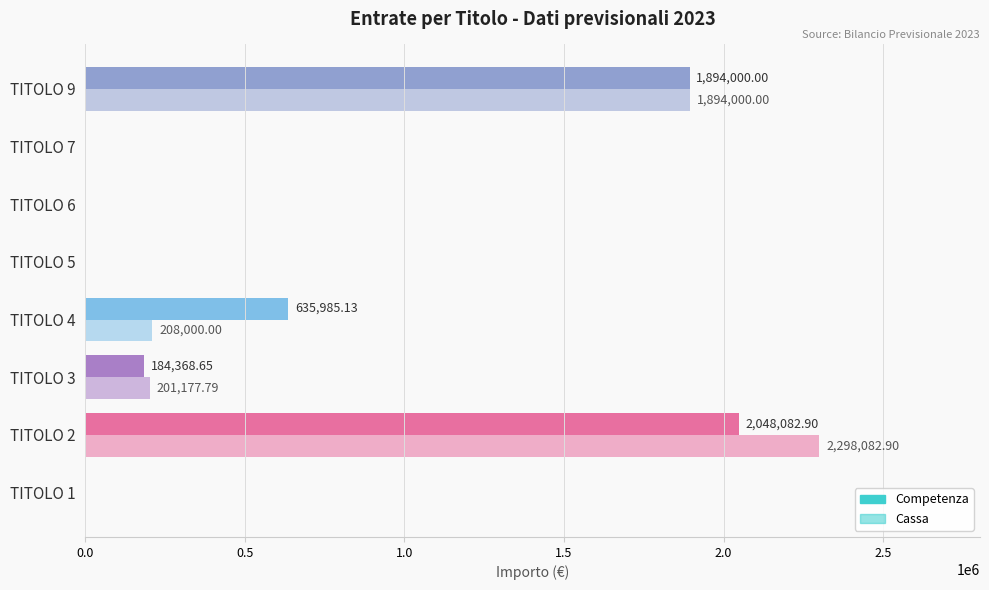

What is the sum of all Competenza values?

4762436.7